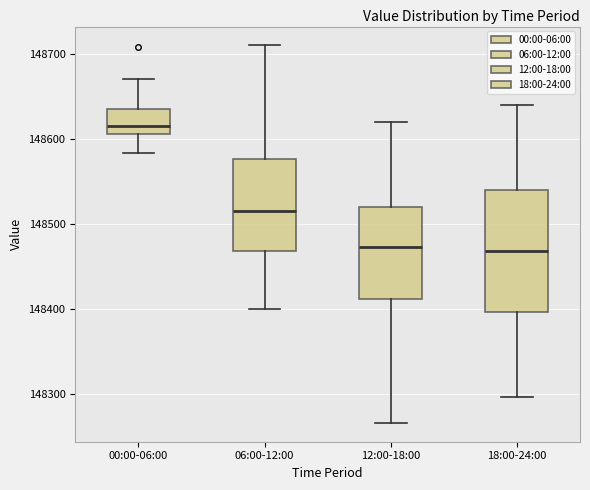

Which box is the tallest, from its lower edge to its upper edge?

18:00-24:00